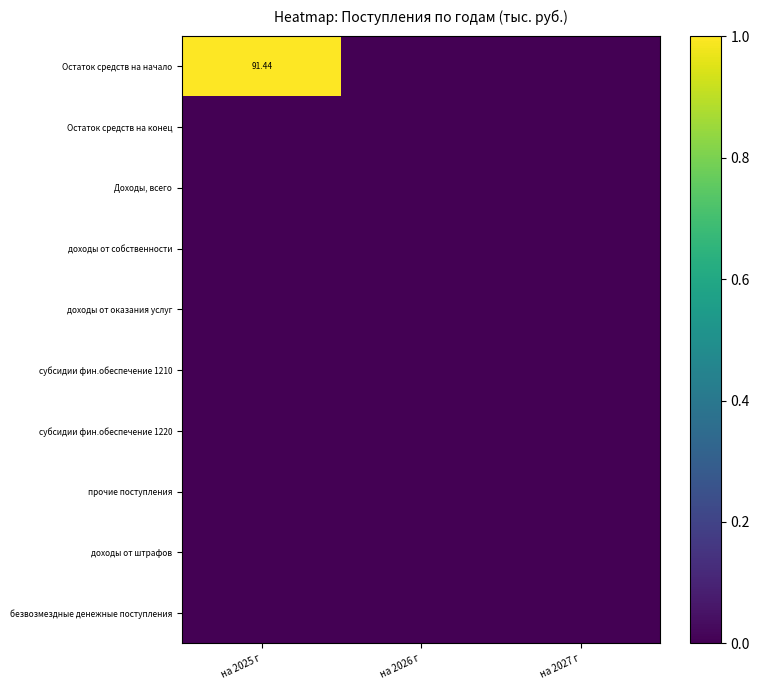

At how many categories does at least one series exceed 0?

1